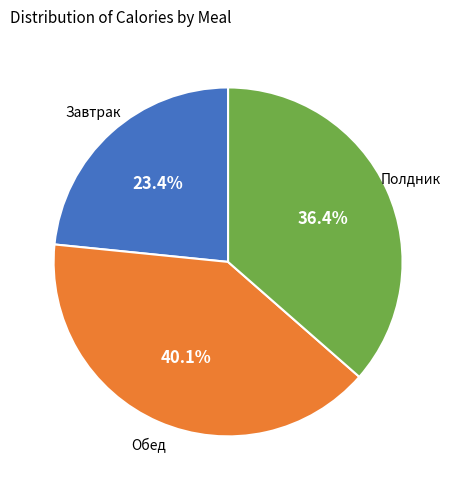

Combined, do Завтрак and Обед account for over 50%?

Yes